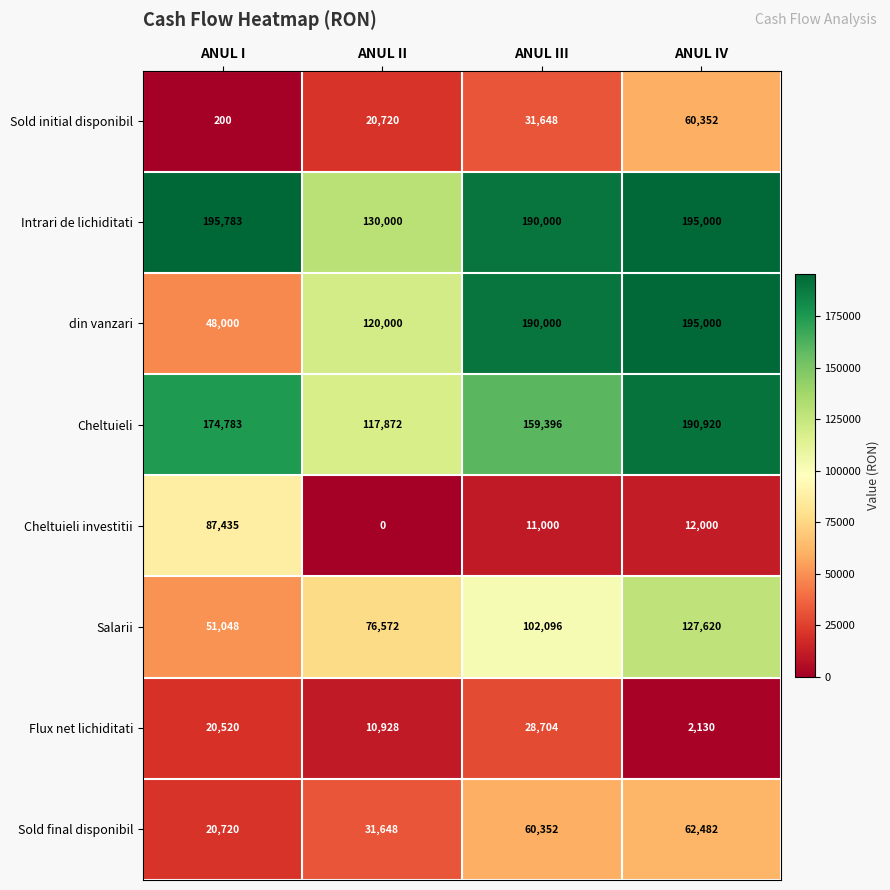

Rank the series by their maximum value, from lowest to highest.

Flux net lichiditati, Sold initial disponibil, Sold final disponibil, Cheltuieli investitii, Salarii, Cheltuieli, din vanzari, Intrari de lichiditati